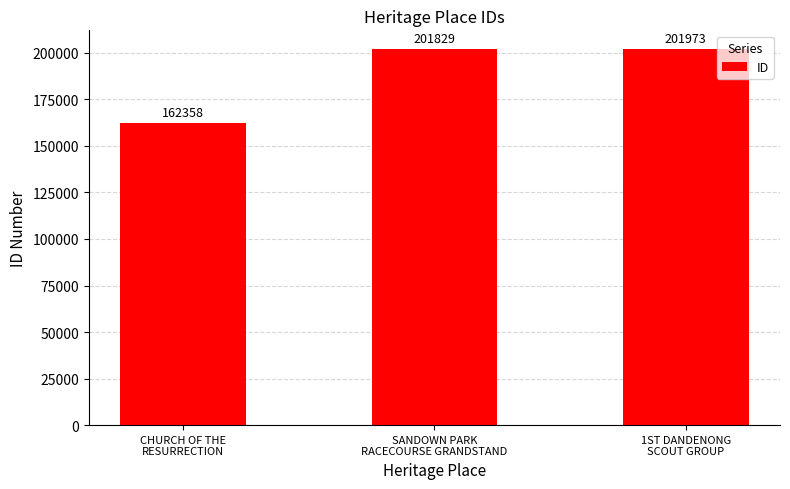

True or false: the data shows 162358 at CHURCH OF THE
RESURRECTION.

True